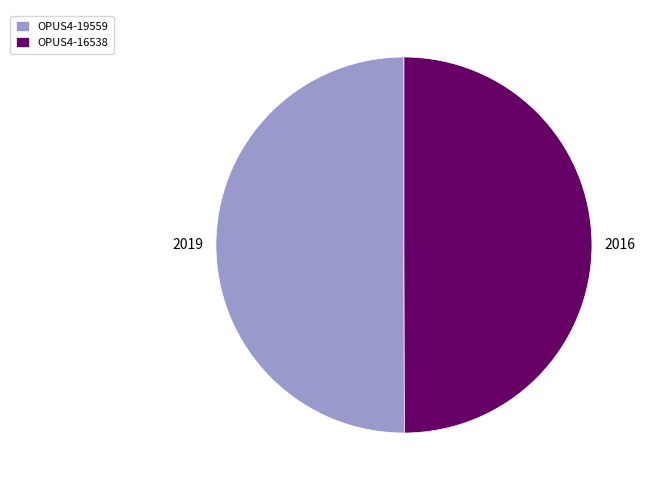

Approximately how many times larger is the value at OPUS4-16538 compared to OPUS4-19559?

1.0